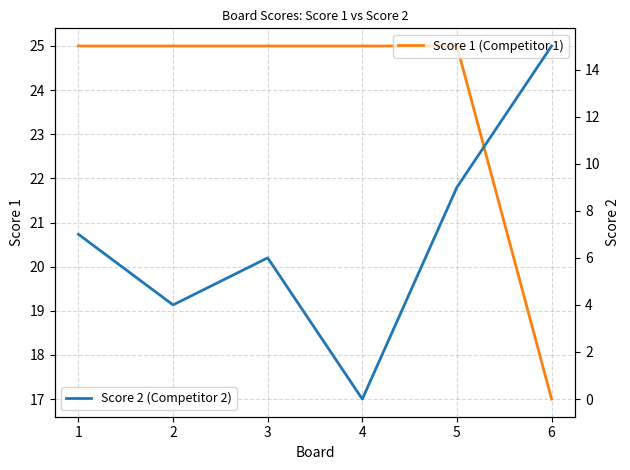

What is the difference between the maximum and minimum values in the Score 1 series?

8